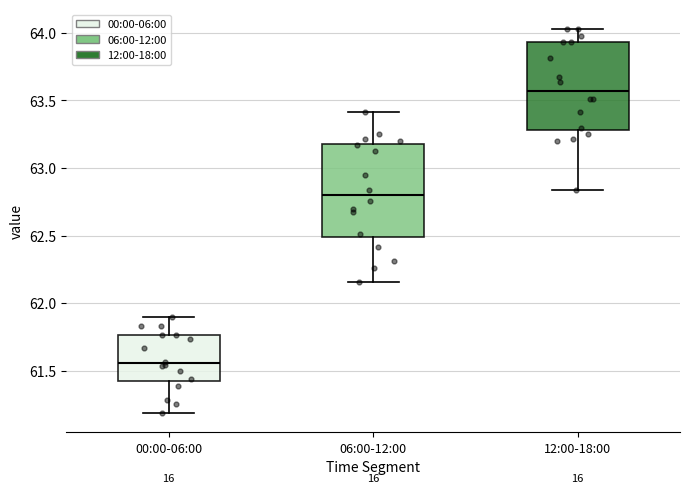

Where is the upper edge of the box for 12:00-18:00 on the y-axis? The values are not printed on the chart, so give them approximately, as read against the axis.

63.95